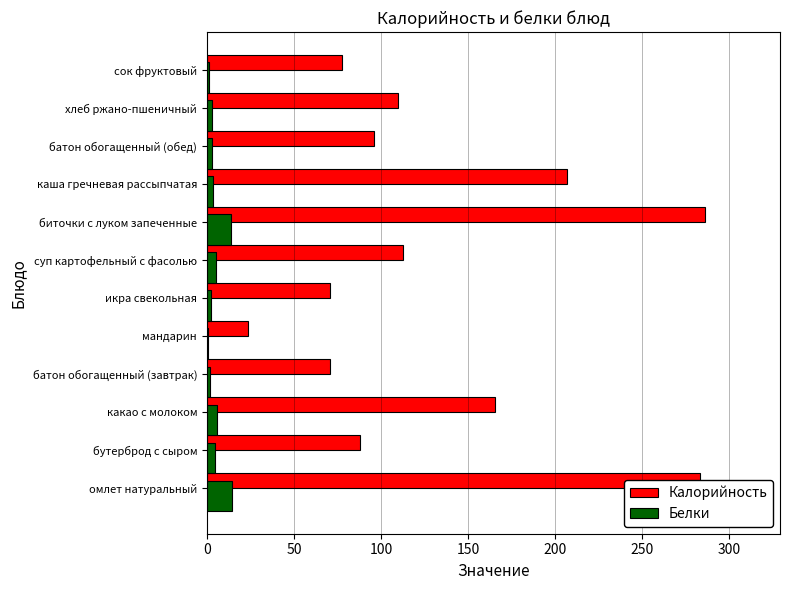

At which label is Калорийность closest to 154?

какао с молоком